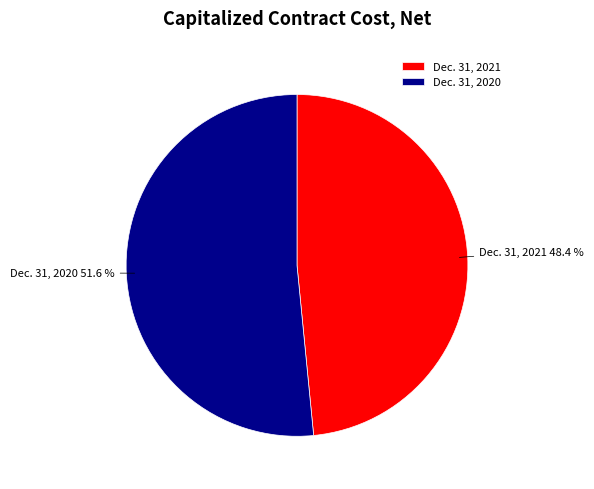

Which slice is the smallest?

Dec. 31, 2021